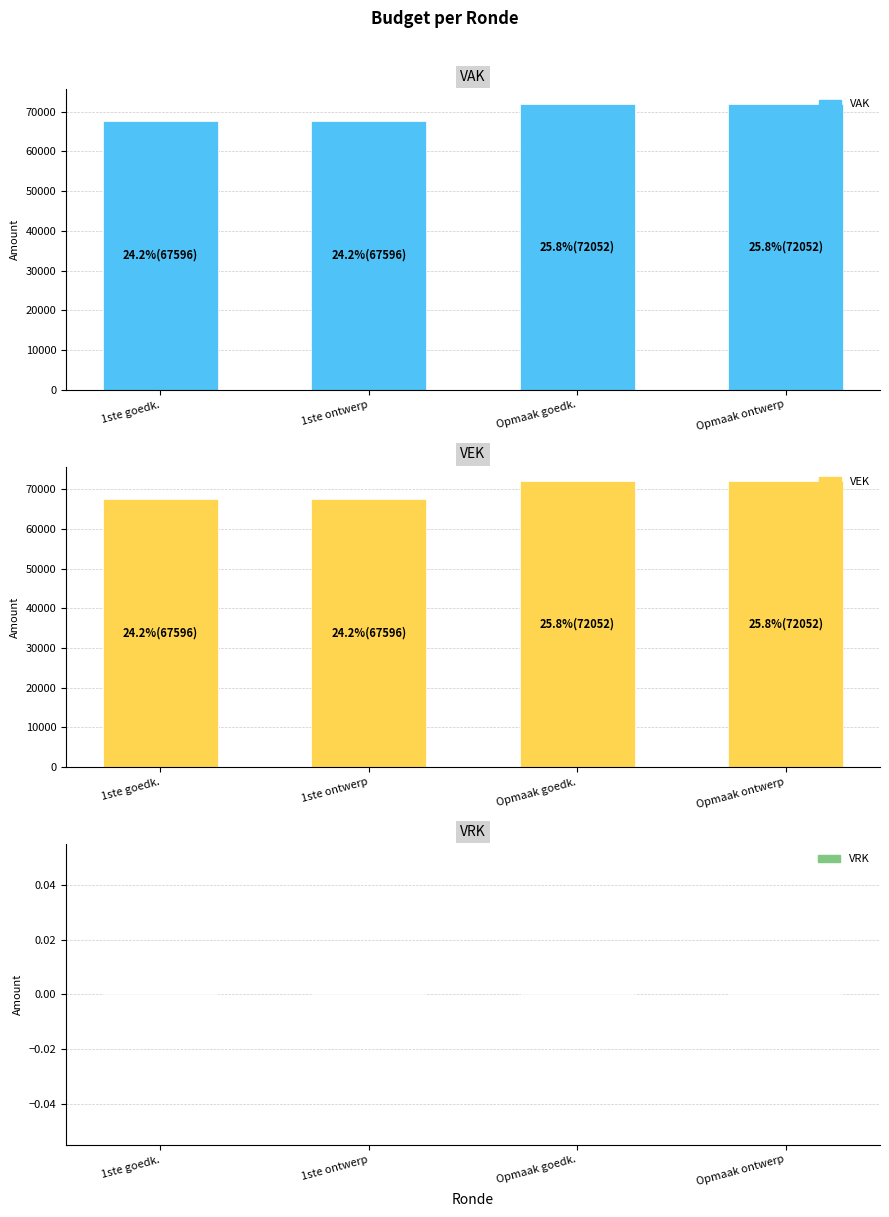

Rank the series by their maximum value, from lowest to highest.

VRK, VAK, VEK